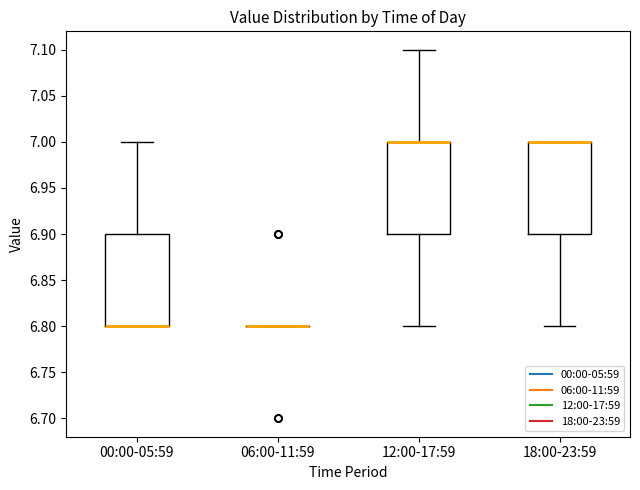

Where is the lower edge of the box for 00:00-05:59 on the y-axis? The values are not printed on the chart, so give them approximately, as read against the axis.

6.8